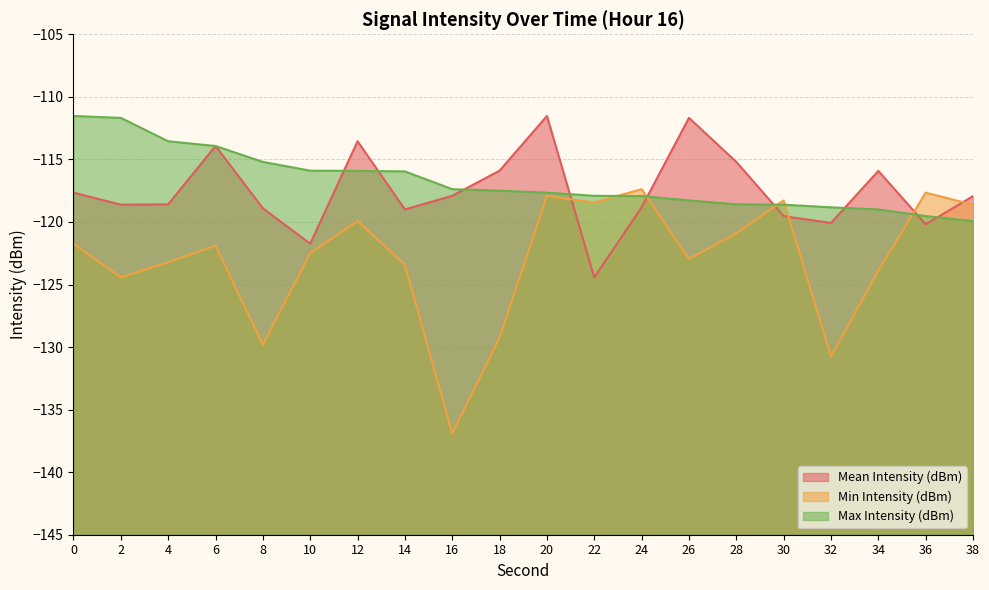

In Mean Intensity (dBm), how many points are lower than both neighbors (excluding endpoints)?

6